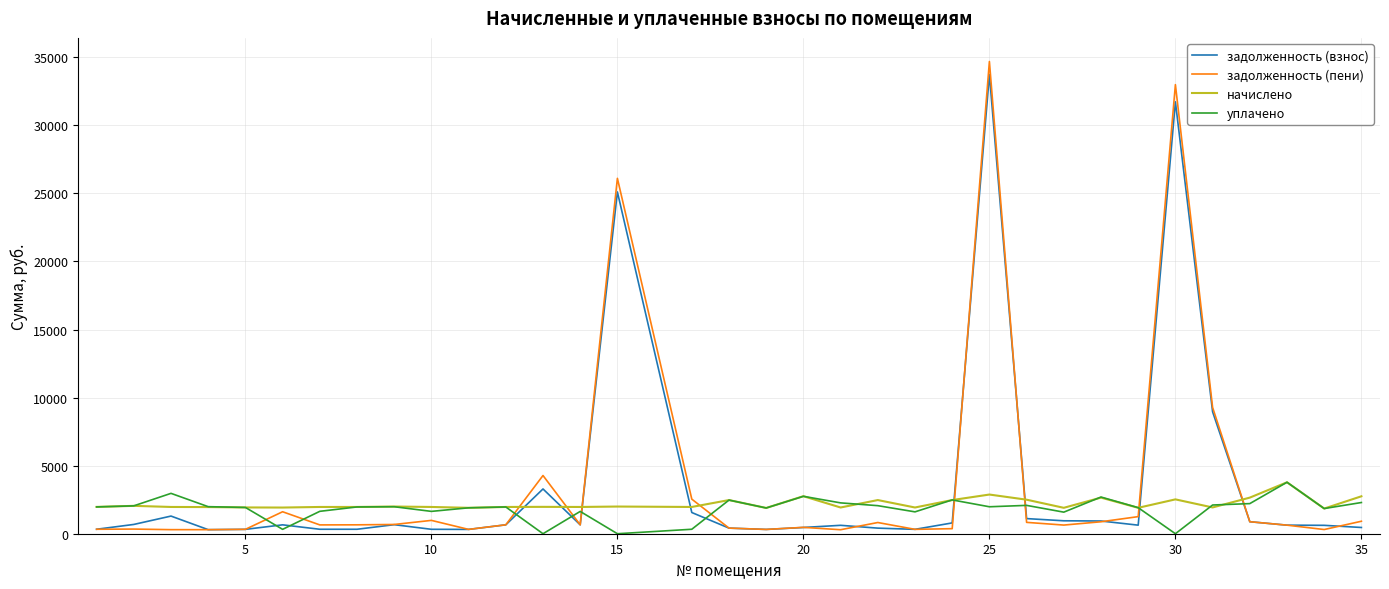

What is the highest value of the уплачено series?

3781.1